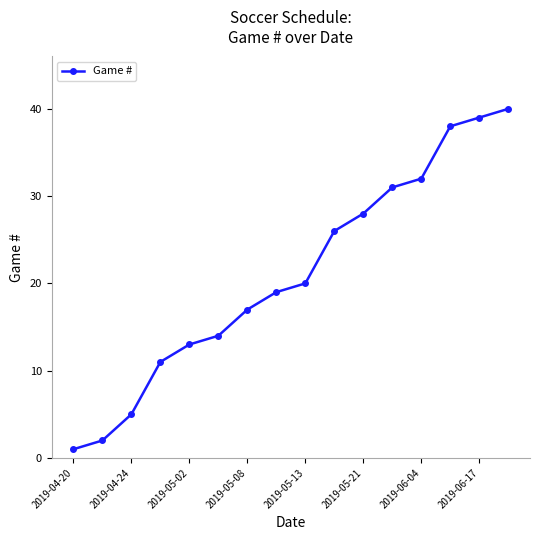

What is the value of the 9th point from the left?

20